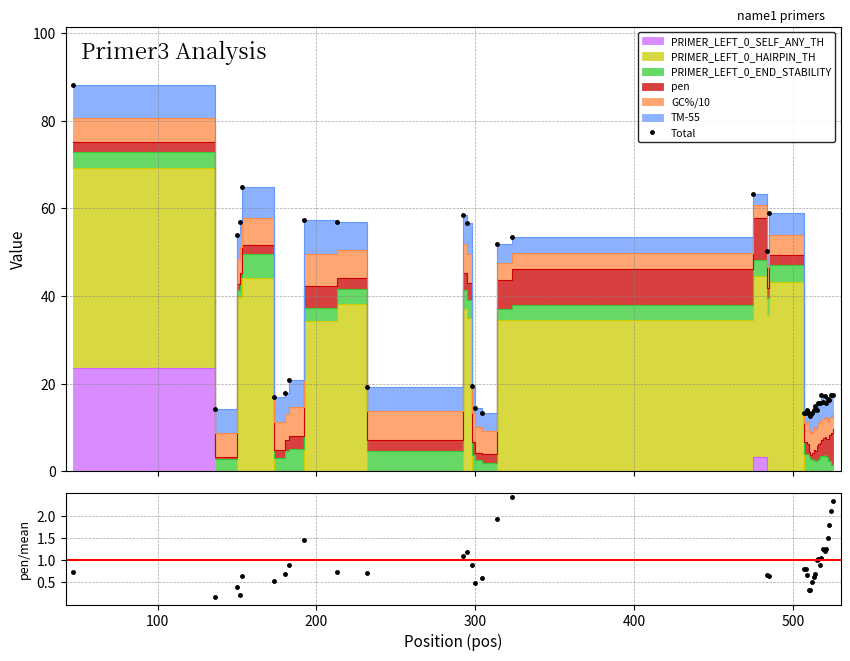

How many interior local valleys does the Total series have?

11